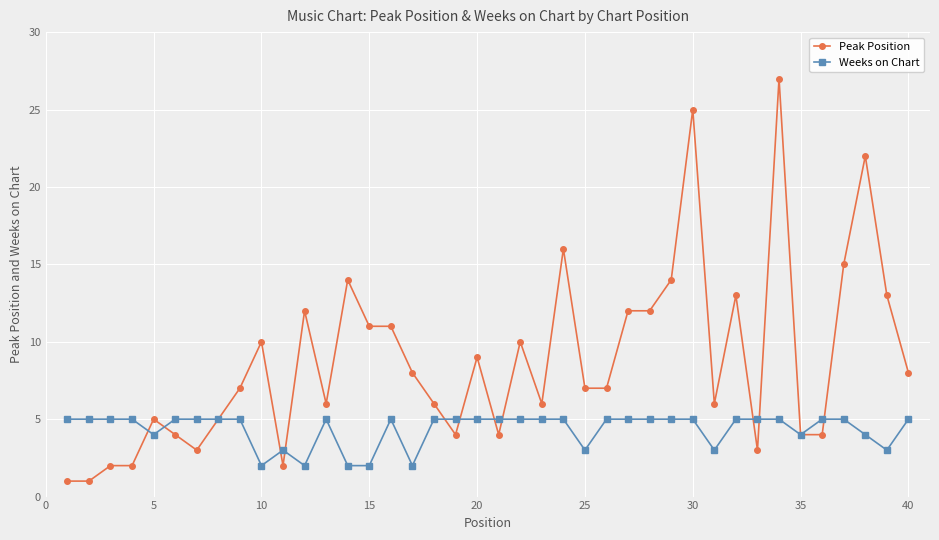

True or false: Weeks on Chart and Peak Position intersect in this chart.

True